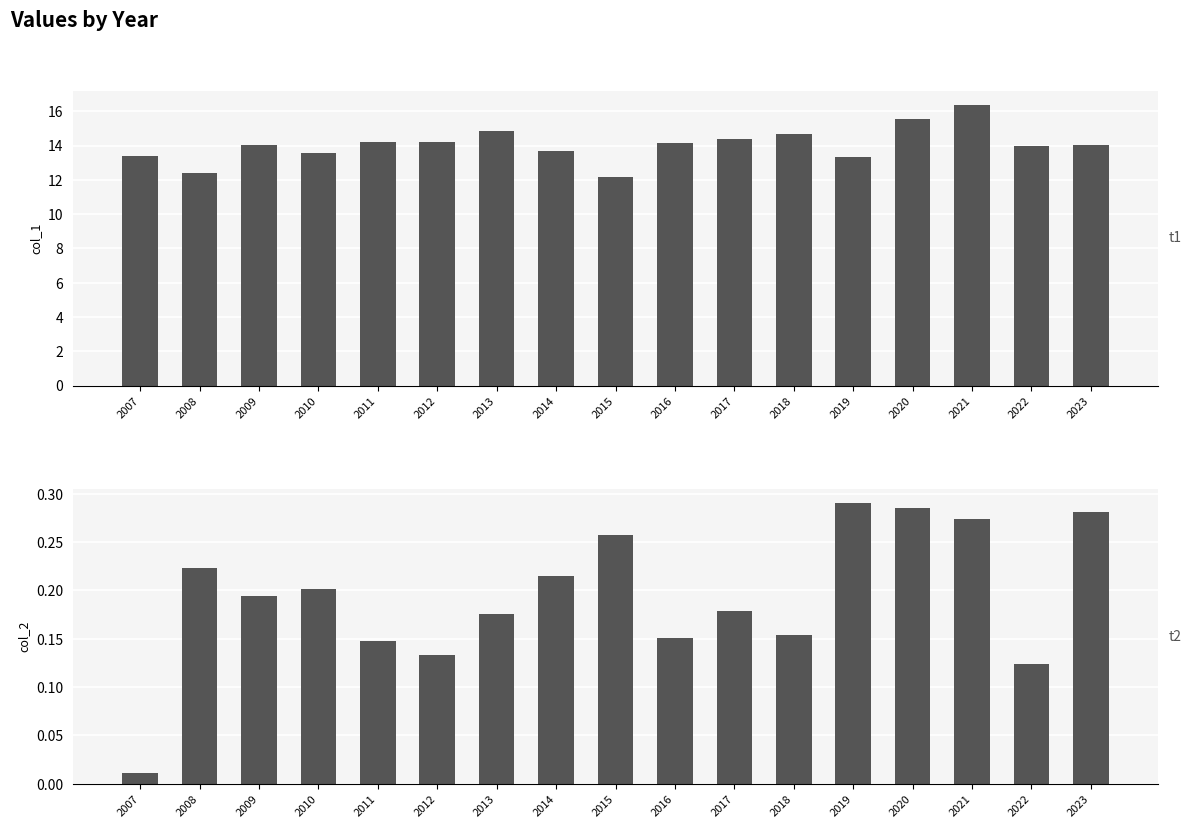

What is the total value across all series at 2023?

14.3